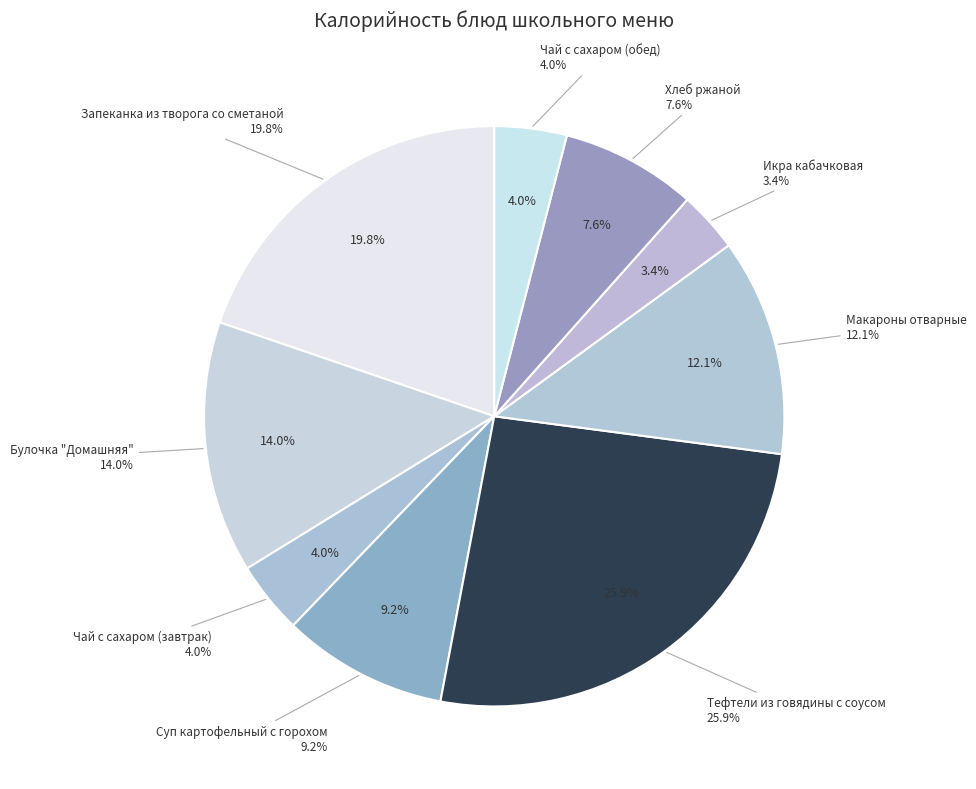

To the nearest percent, what is the difference between the Чай с сахаром (завтрак) and Запеканка из творога со сметаной slice percentages?

16%